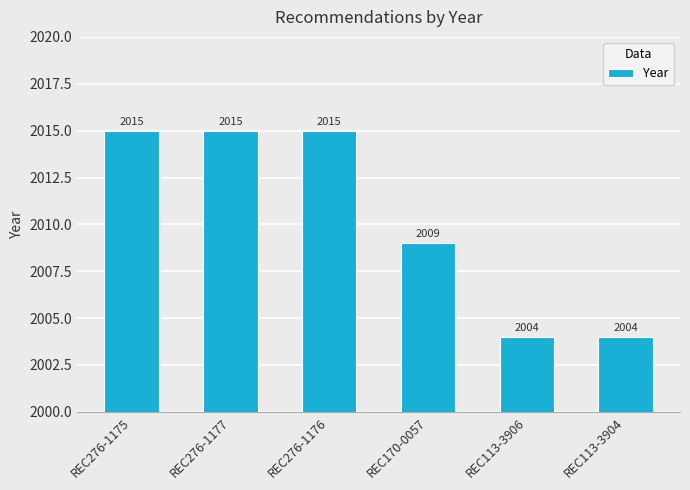

What is the maximum value shown in the chart?

2015